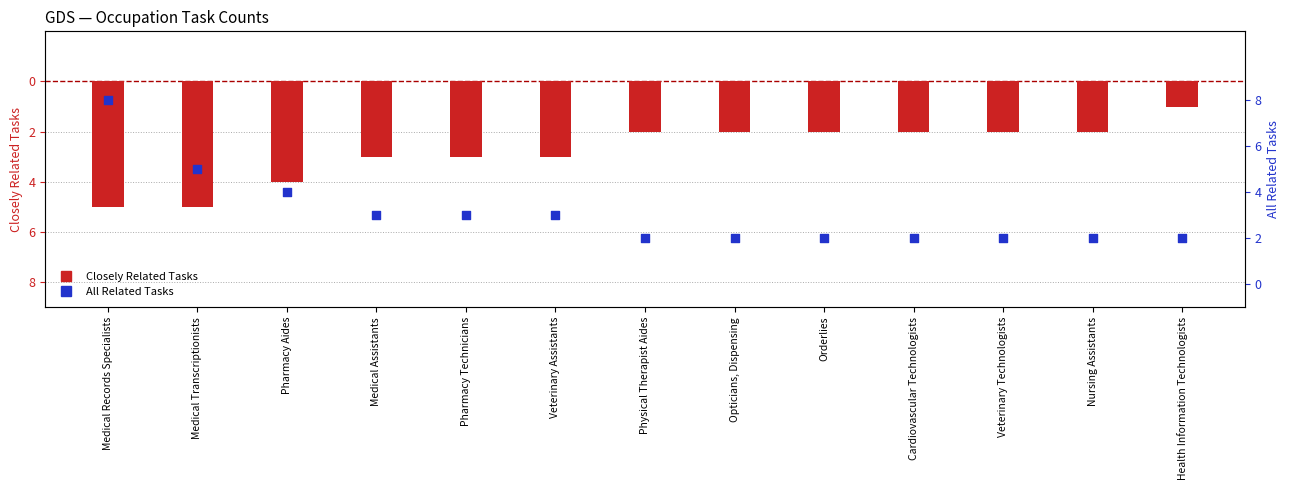

Which series has the largest total across all categories?

All Related Tasks